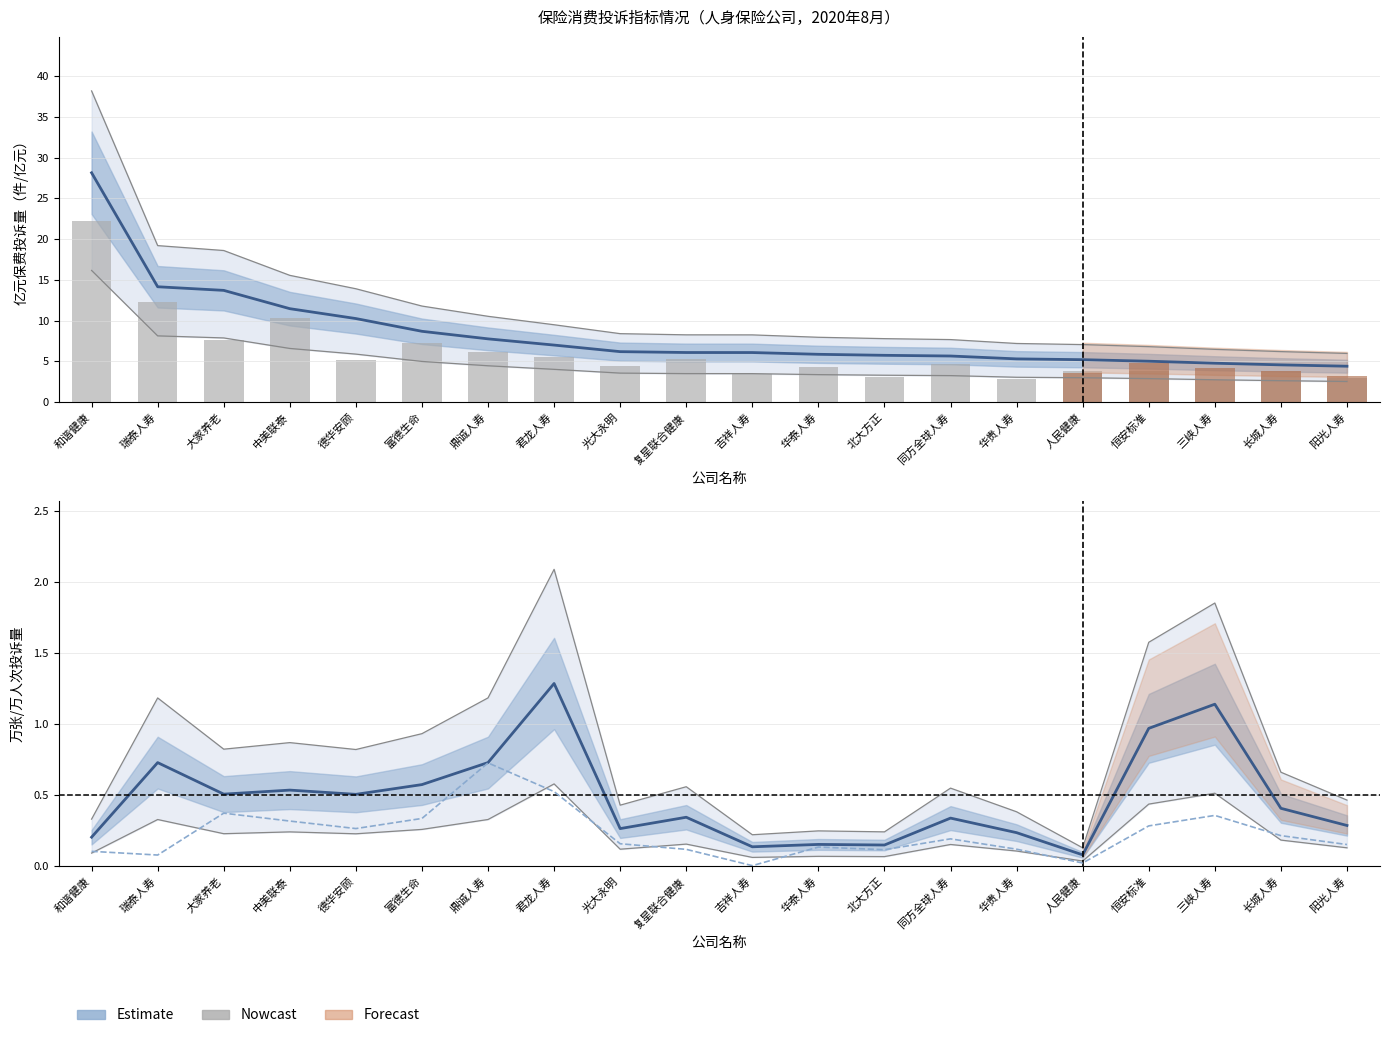

Which has a higher value, 阳光人寿 or 华贵人寿?

阳光人寿